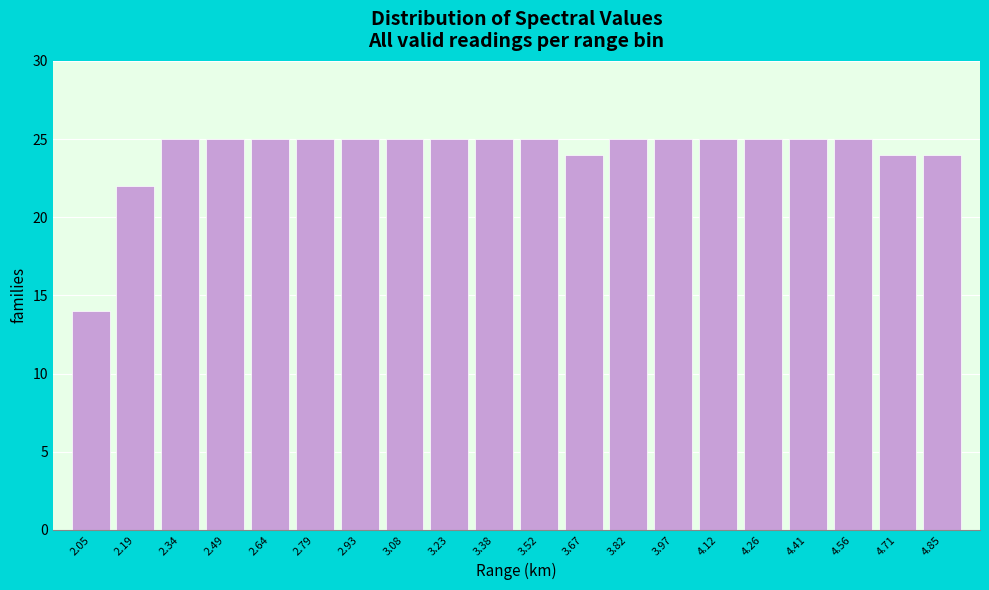

Reading right to left, list all the values displayed in this chart.

4.85=24	4.71=24	4.56=25	4.41=25	4.26=25	4.12=25	3.97=25	3.82=25	3.67=24	3.52=25	3.38=25	3.23=25	3.08=25	2.93=25	2.79=25	2.64=25	2.49=25	2.34=25	2.19=22	2.05=14